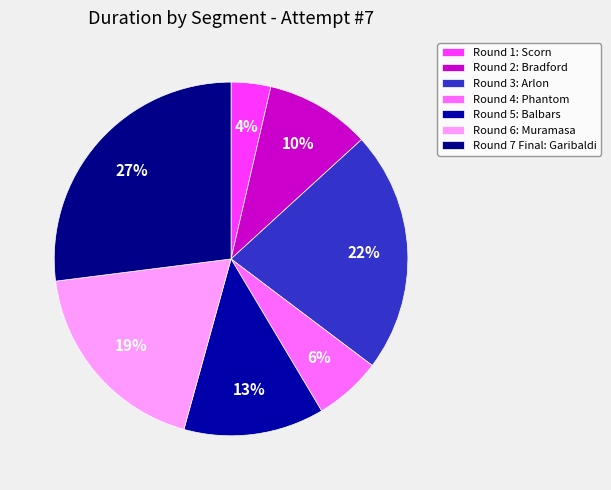

True or false: Round 4: Phantom accounts for 15% of the total.

False